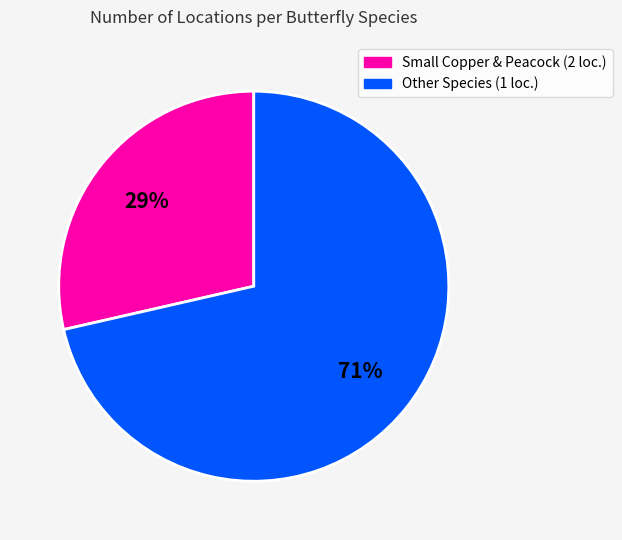

To the nearest percent, what is the average slice percentage?

50%